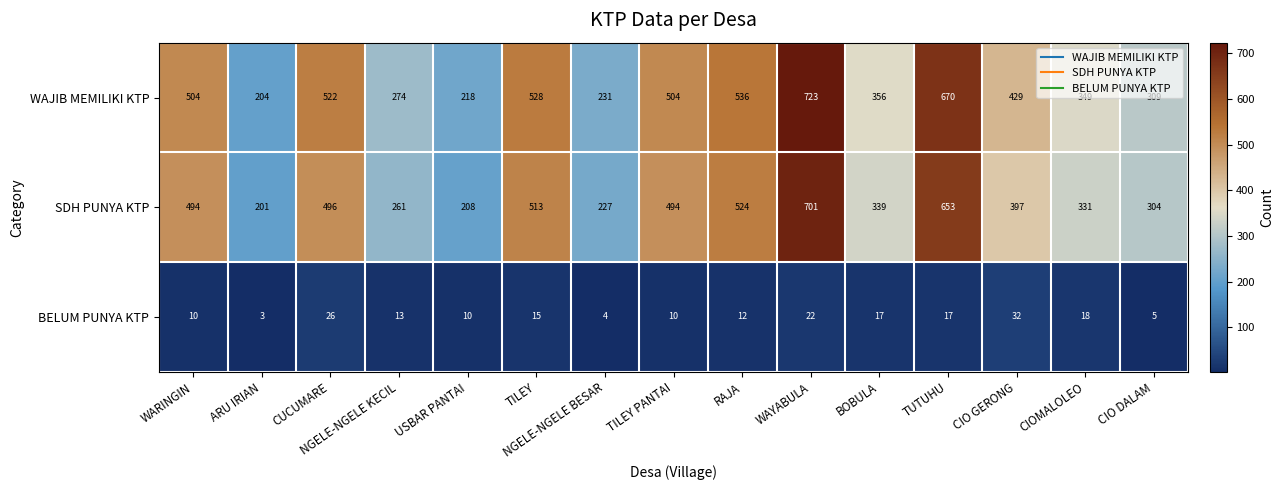

What is the difference between the maximum and minimum values in the SDH PUNYA KTP series?

500